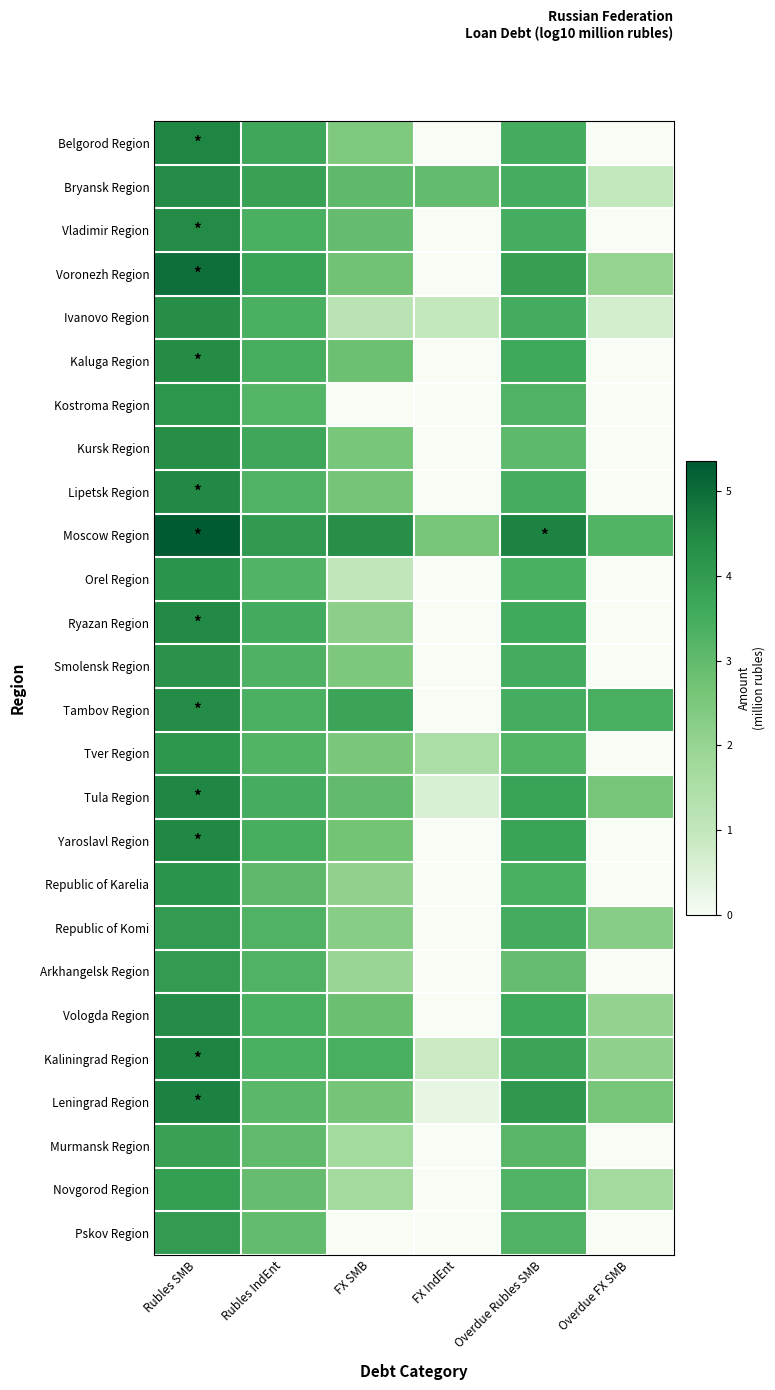

What is the greatest value displayed?

5.4